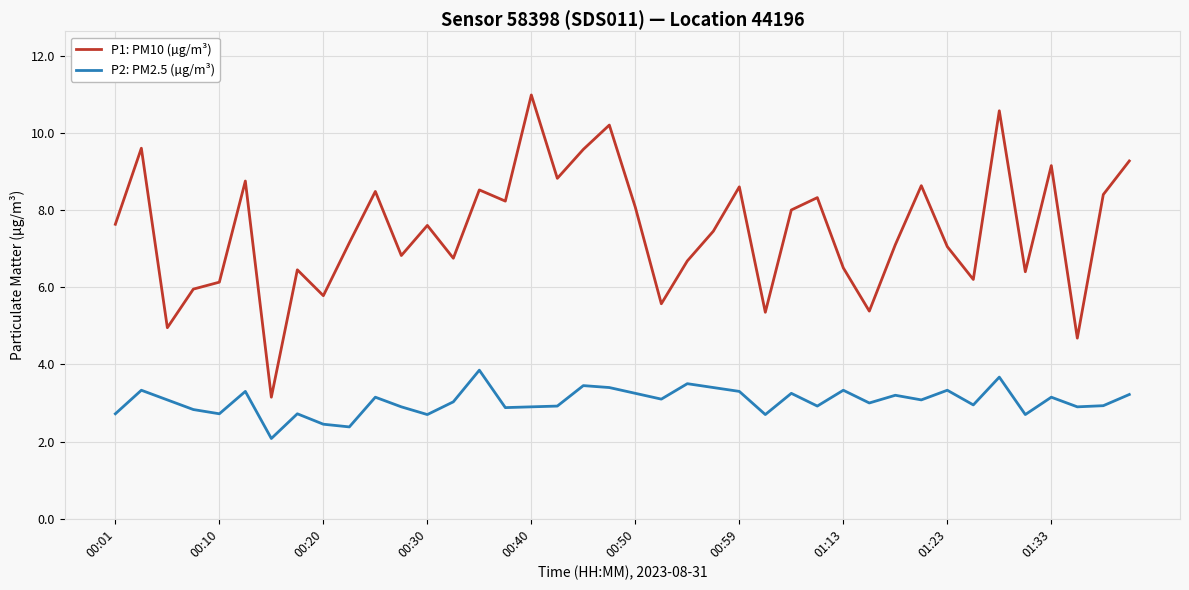

True or false: P1: PM10 (µg/m³) and P2: PM2.5 (µg/m³) intersect in this chart.

False